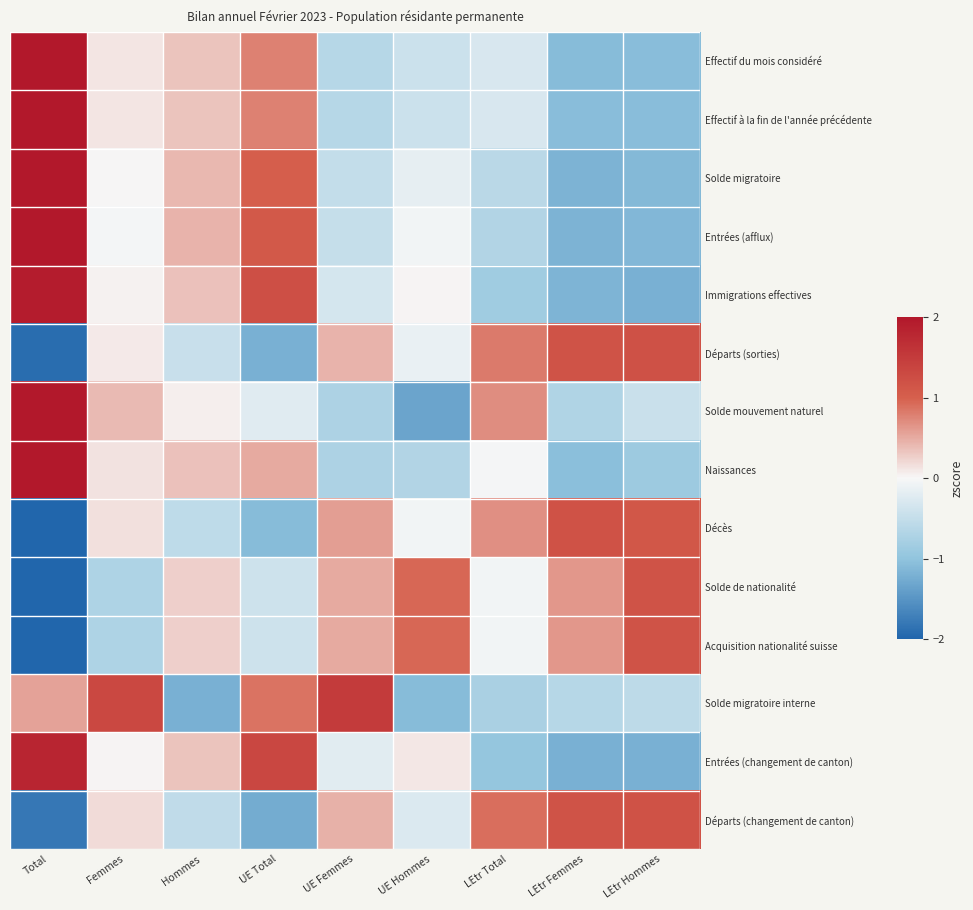

Is it true that Effectif du mois considéré equals 0.3 at Hommes?

True